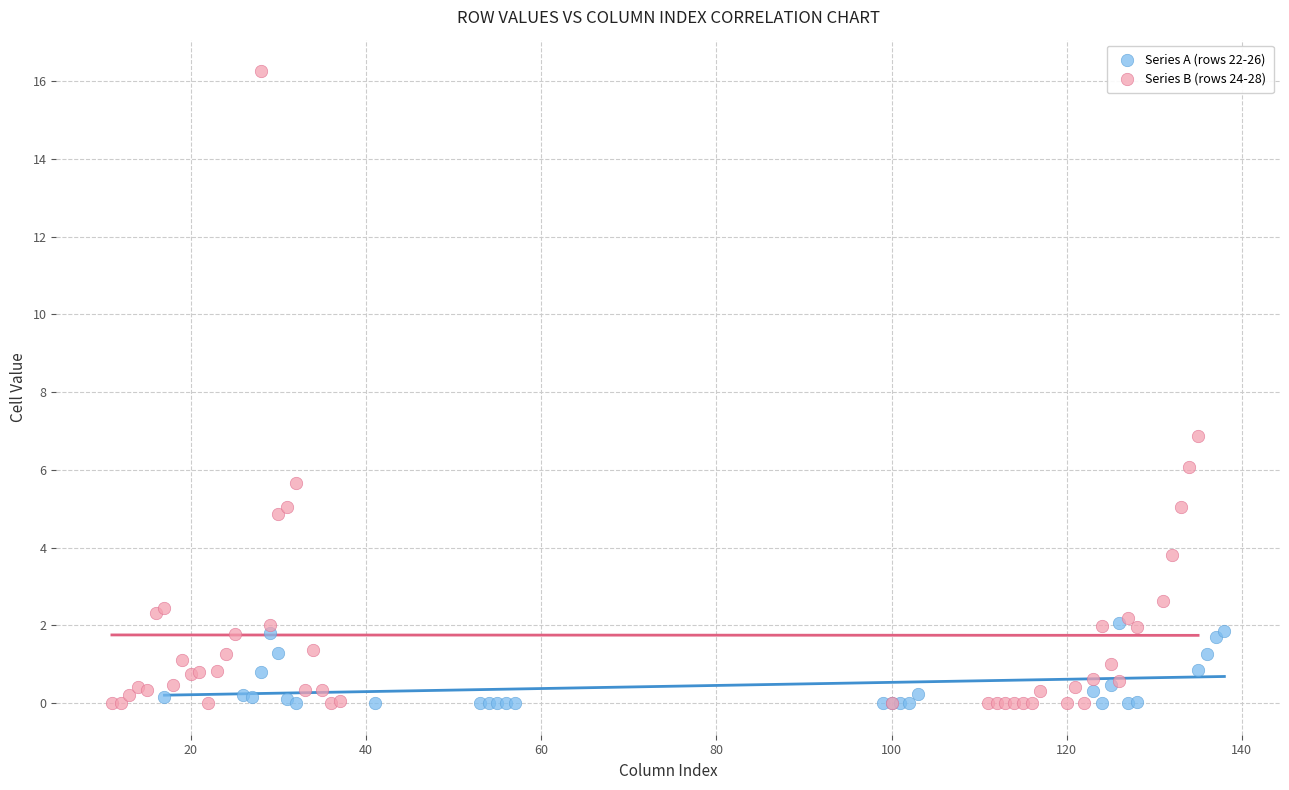

What are all the series names shown in the legend?

Series A (rows 22-26), Series B (rows 24-28)